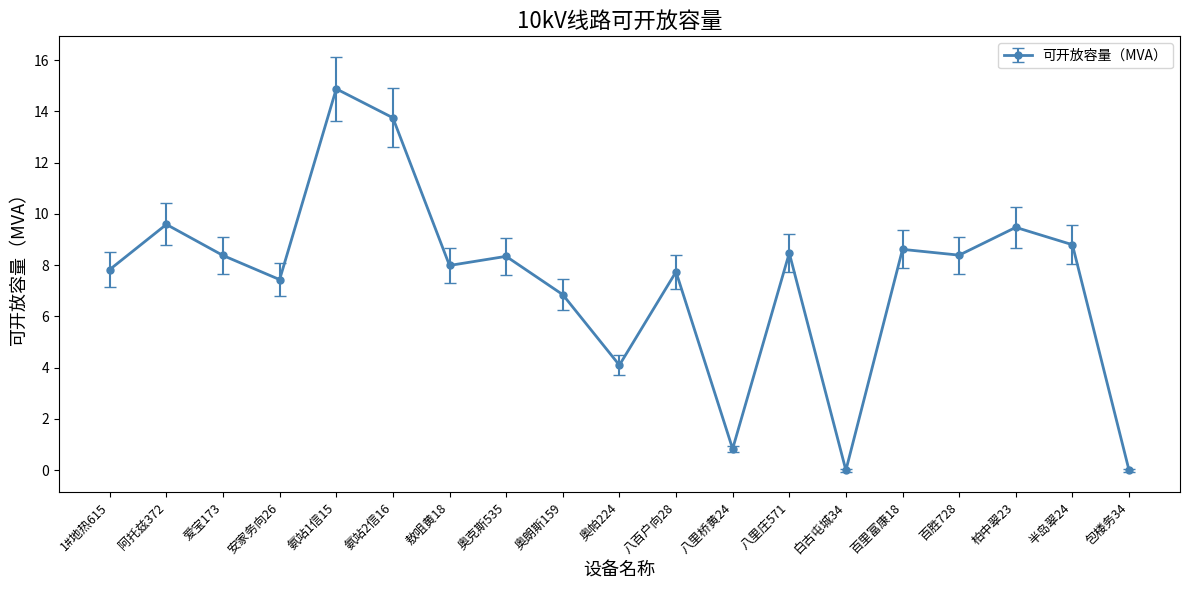

Is this an area chart (filled region under the line)?

No